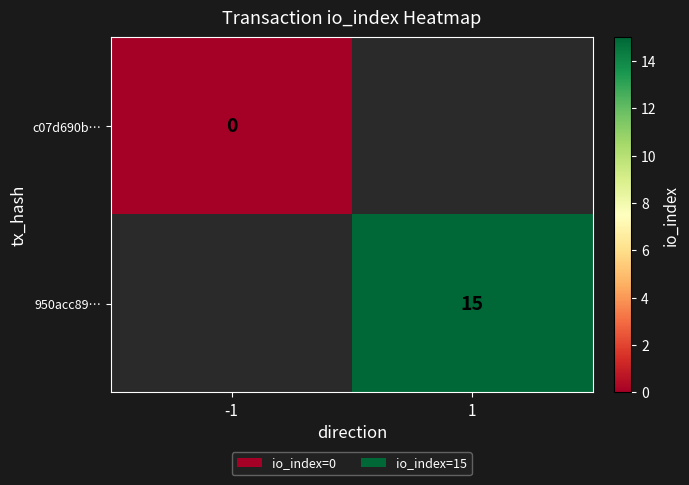

Is it true that 950acc89… equals 15 at 1?

True